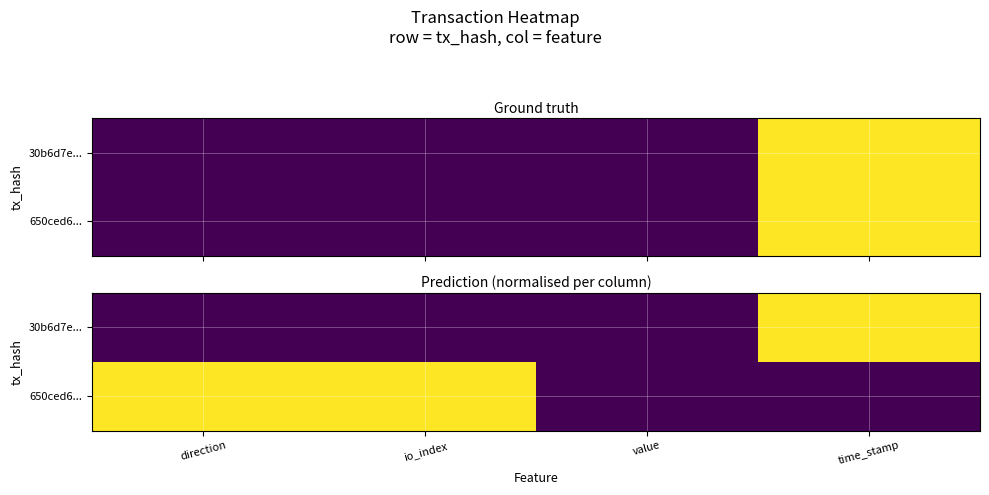

Rank the series at direction from highest to lowest value.

650ced6..., 30b6d7e...